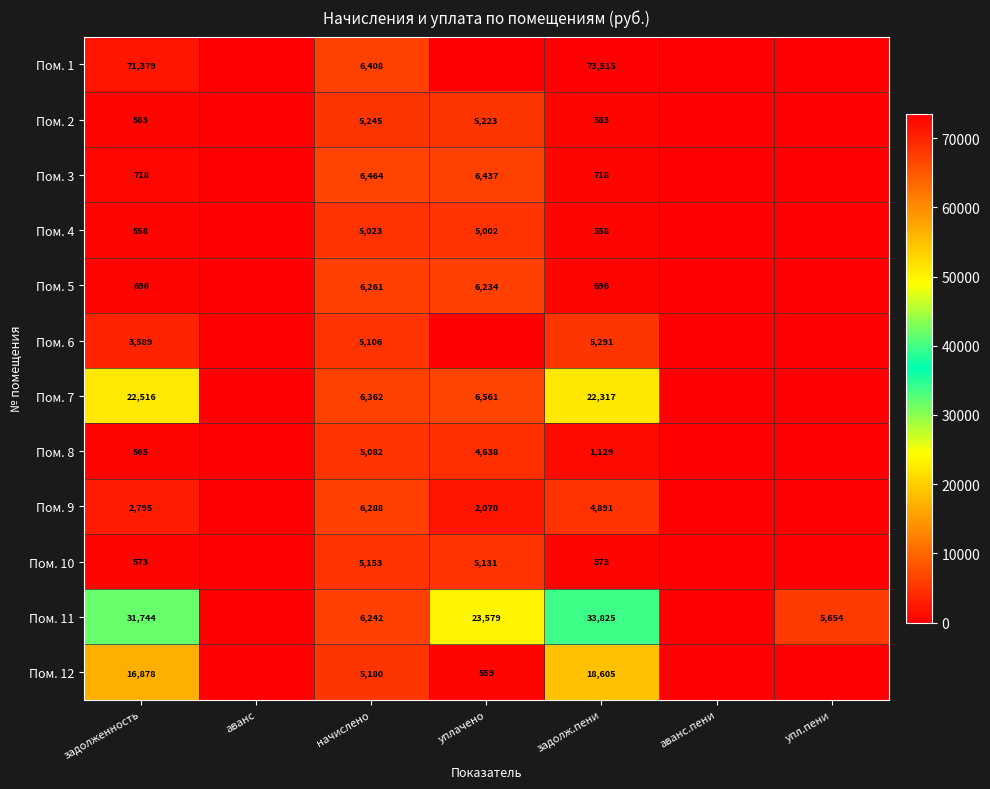

The value of Пом. 12 at задолженность is 16878. True or false?

True